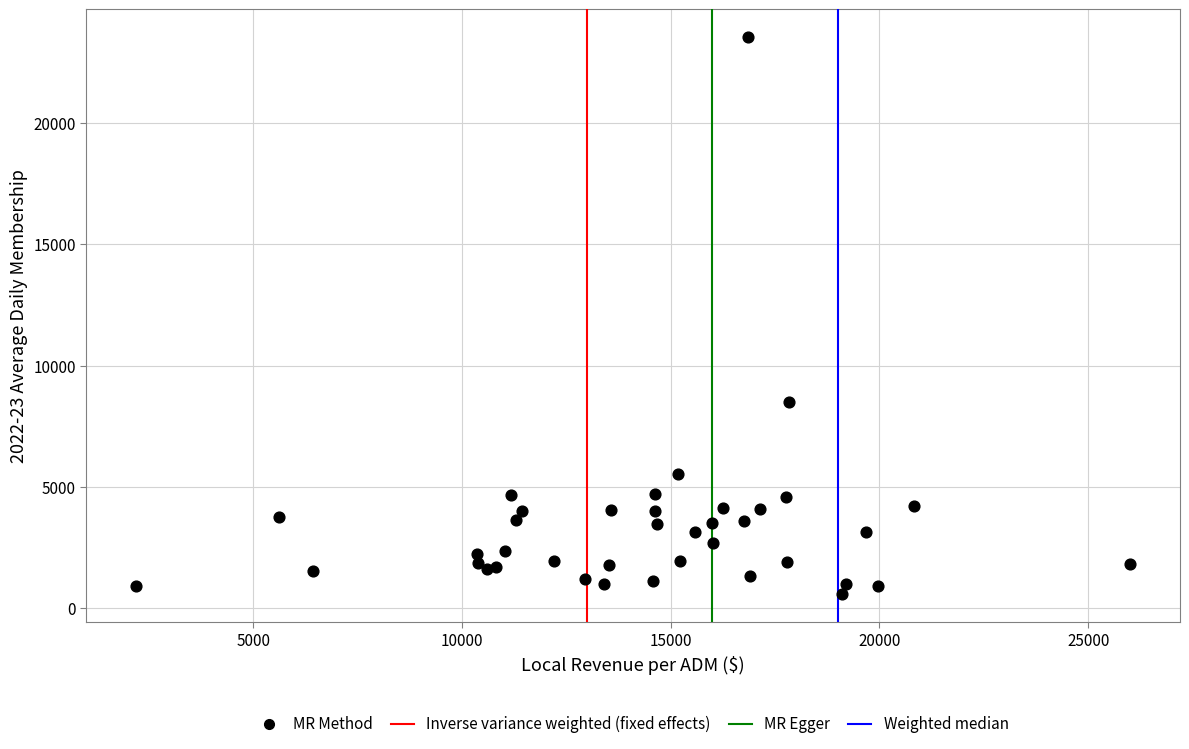

What Y value in the scatter plot is closest to 12046?

8491.4